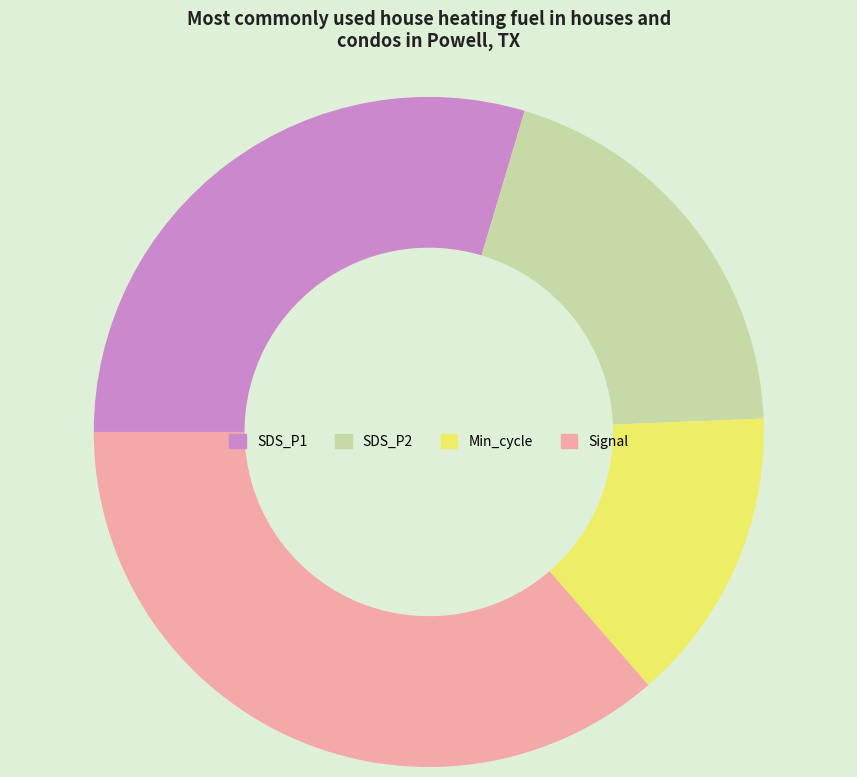

Does any single category account for the majority?

No